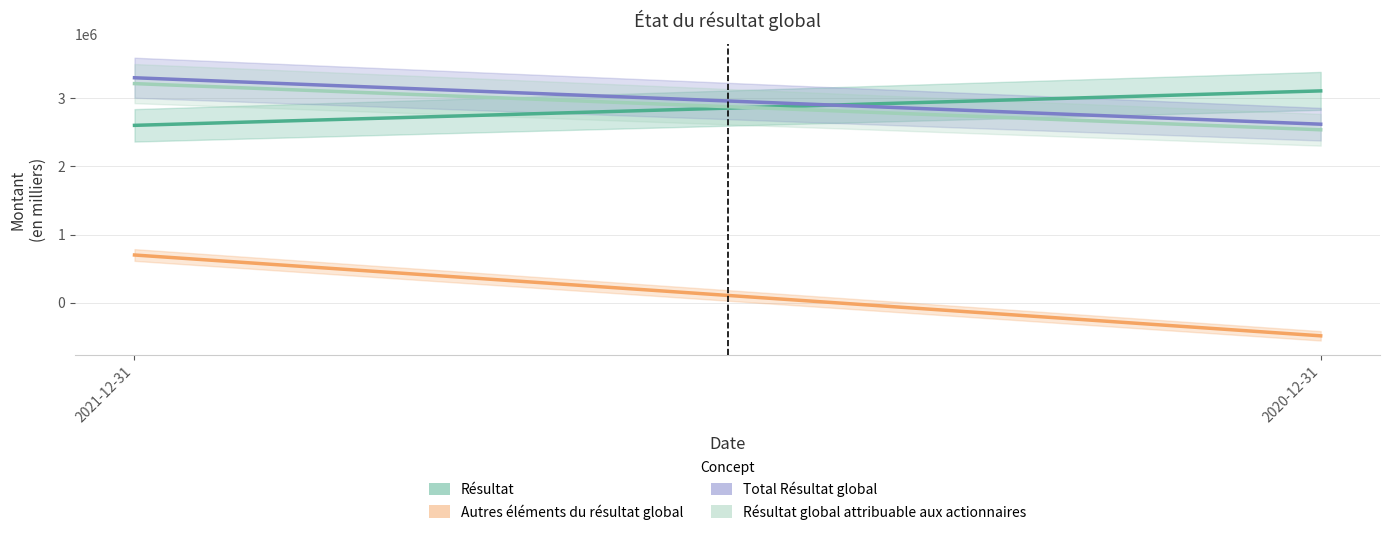

Reading left to right, extract all data points from this chart.

Résultat: 2603000	3109000
Autres éléments du résultat global: 699000	-488000
Total Résultat global: 3302000	2620000
Résultat global attribuable aux actionnaires: 3216000	2538000